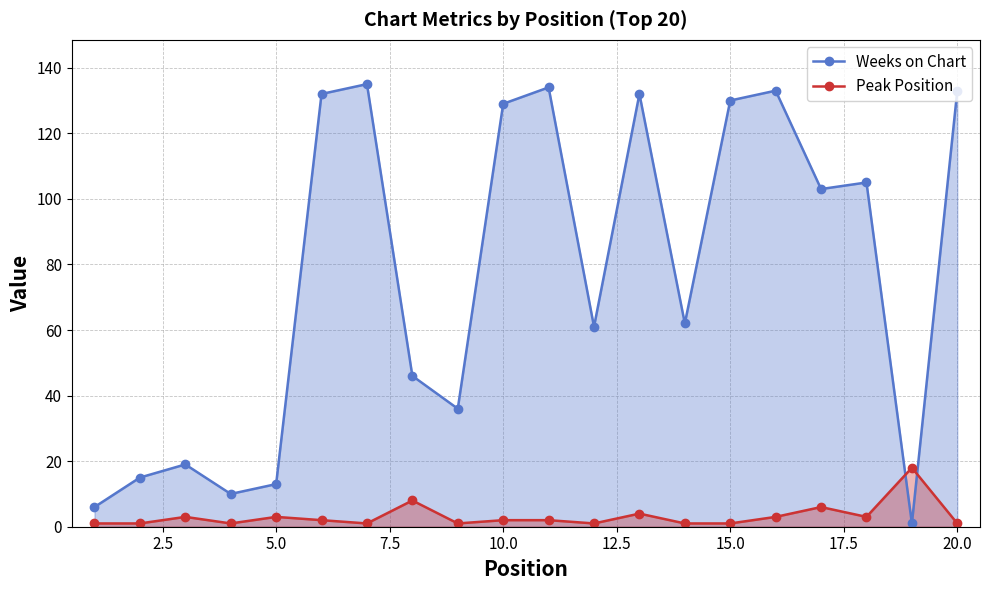

Which series has the widest spread of values?

Weeks on Chart